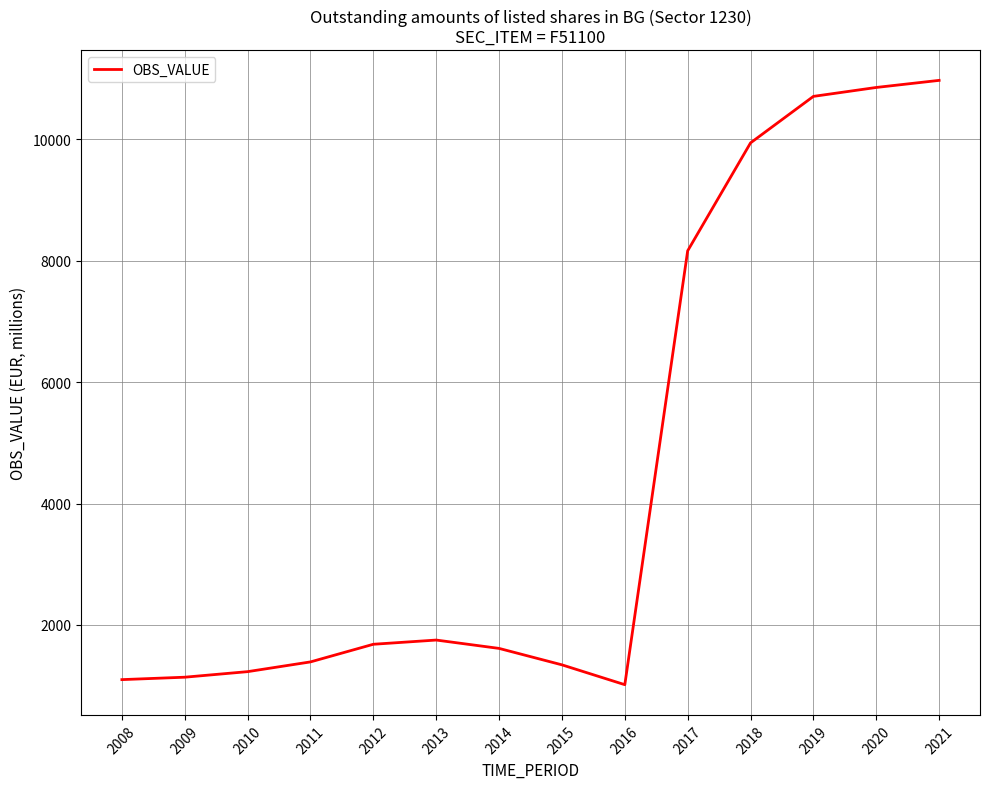

Is it true that the value at 2018 is 9944.0?

True